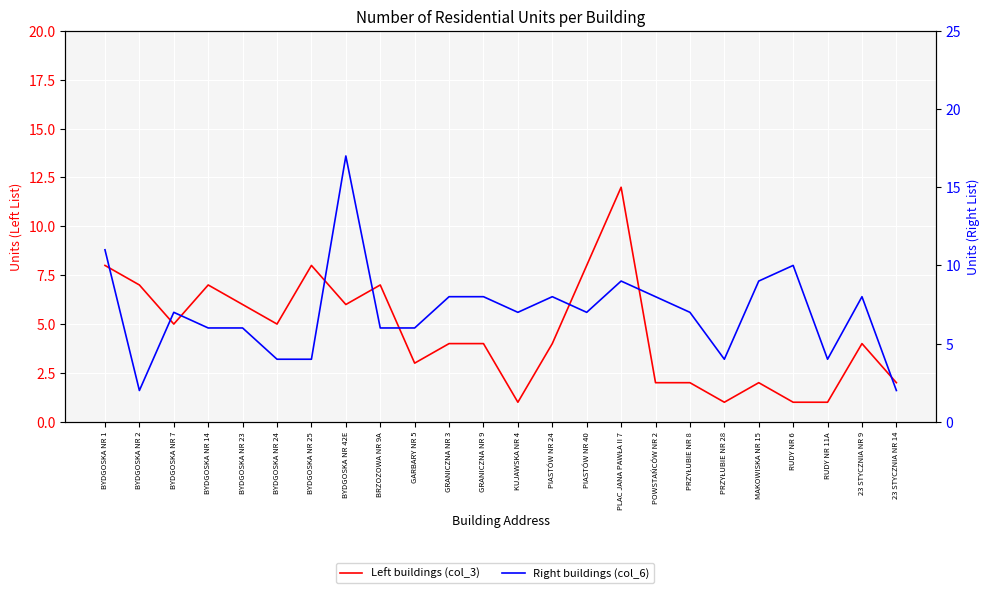

In Right buildings (col_6), how many points are higher than both neighbors (excluding endpoints)?

6